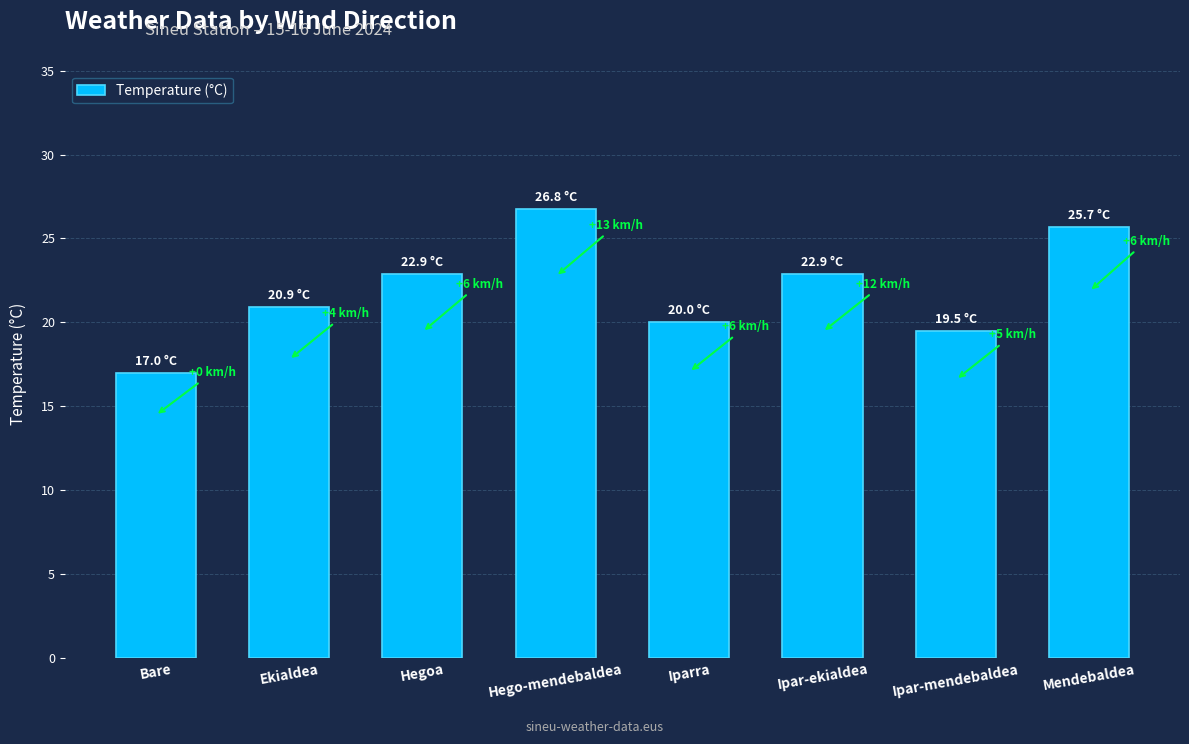

What is the label of the 8th bar from the right?

Bare